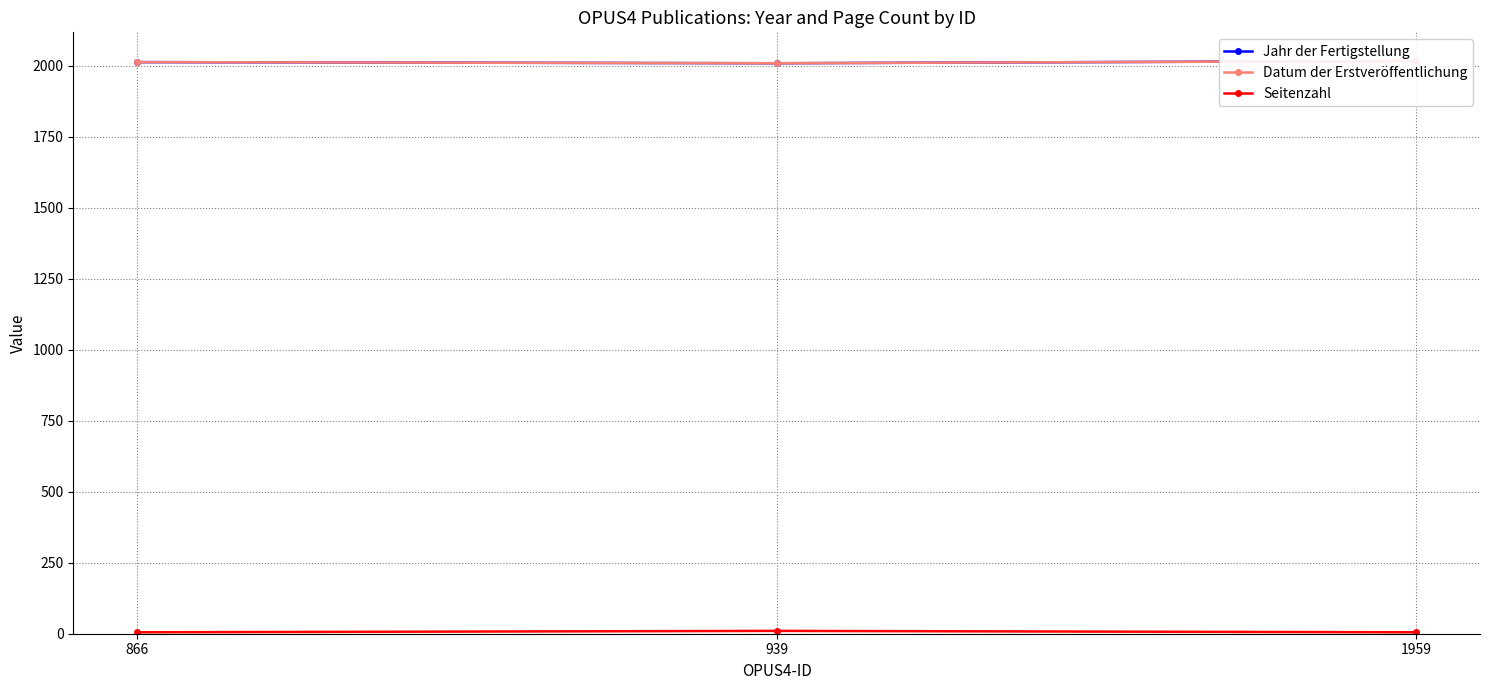

At which label does Datum der Erstveröffentlichung first exceed 2013?

1959